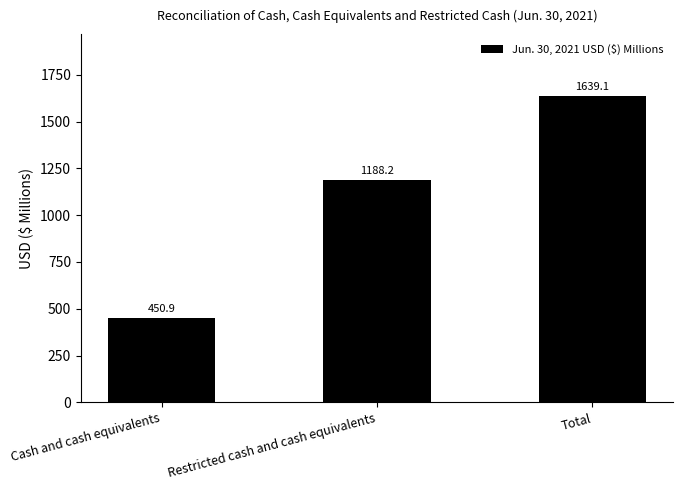

Reading left to right, list all the values displayed in this chart.

450.9	1188.2	1639.1